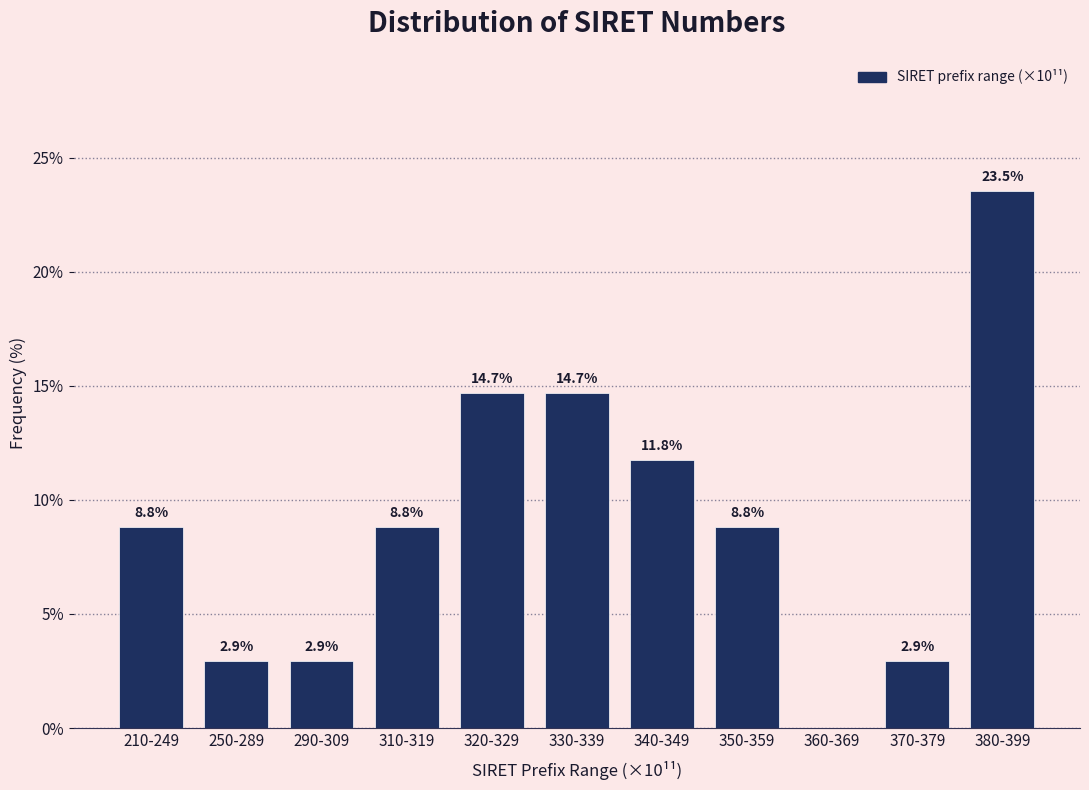

Reading left to right, transcribe all the data shown in this chart.

210-249=8.8	250-289=2.9	290-309=2.9	310-319=8.8	320-329=14.7	330-339=14.7	340-349=11.8	350-359=8.8	360-369=0.0	370-379=2.9	380-399=23.5